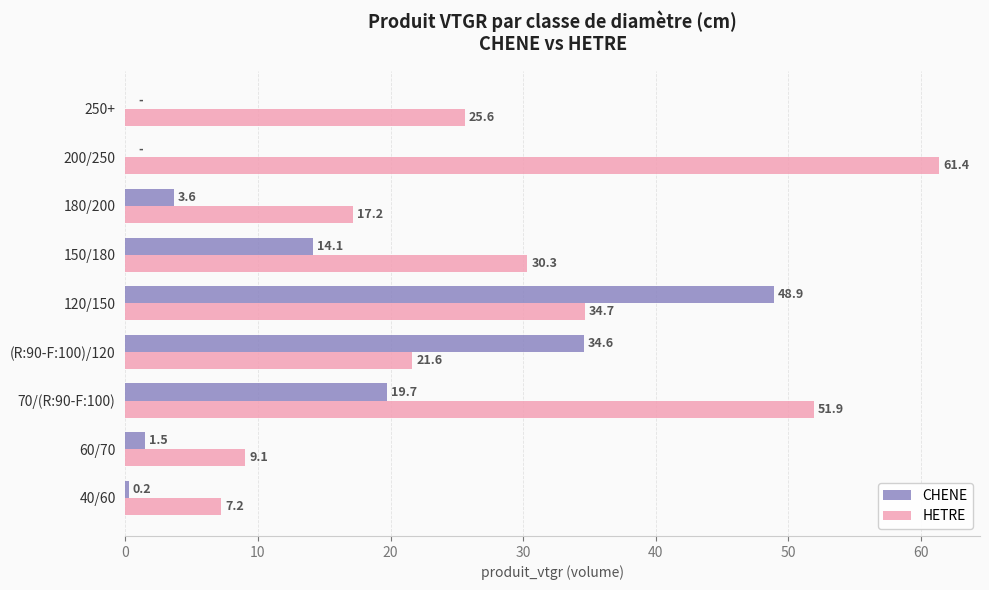

Which series changed the most between 40/60 and 150/180?

HETRE